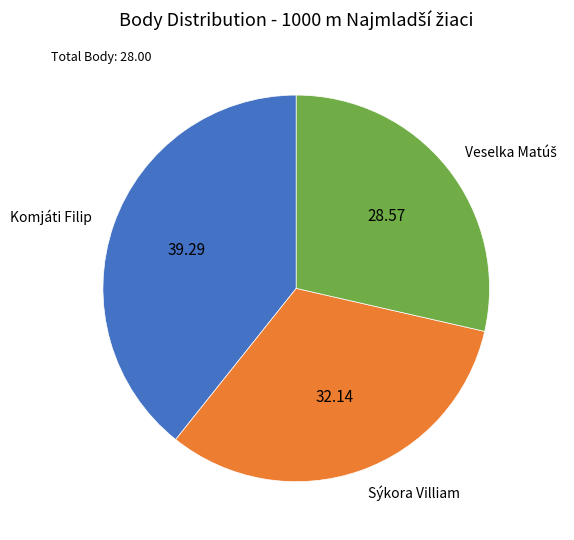

Which slice is the largest?

Komjáti Filip